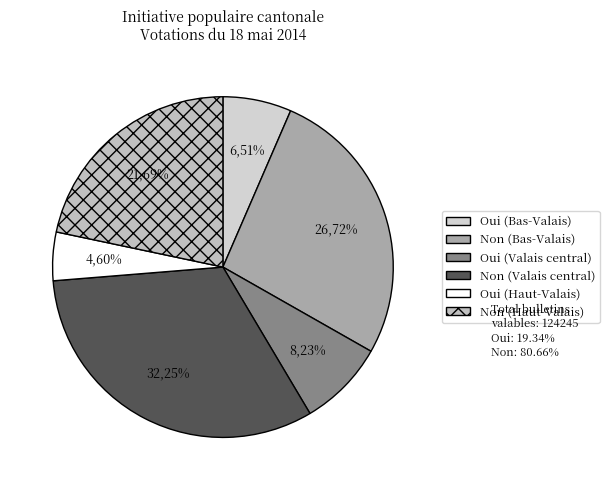

Combined, what portion of the pie is Non (Bas-Valais) and Oui (Valais central)?

35.0%